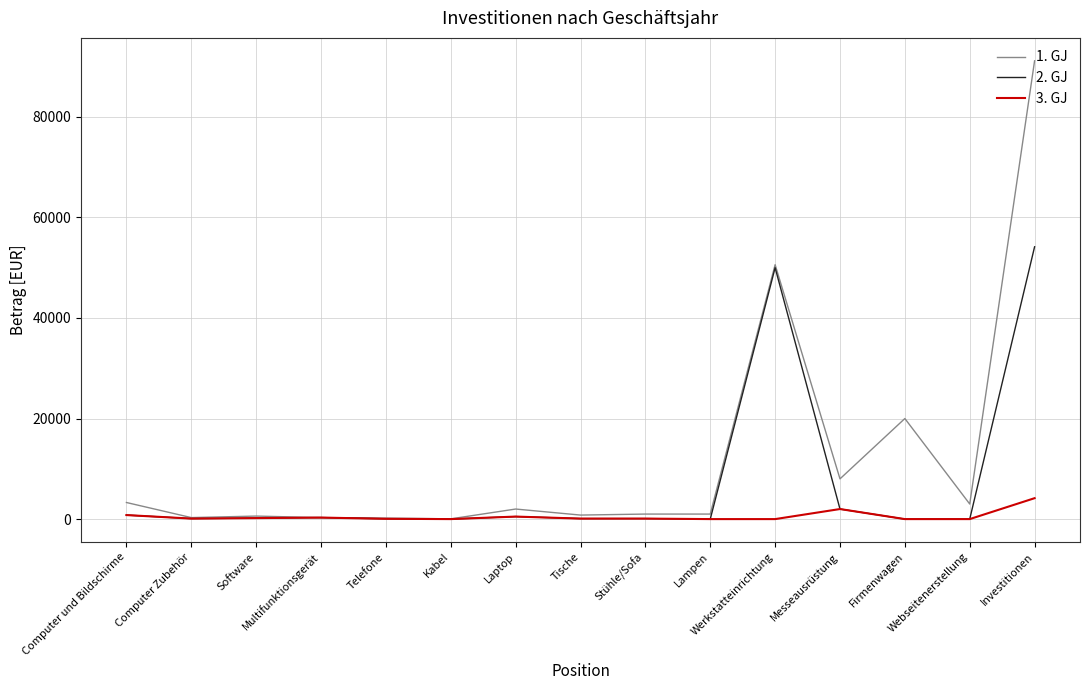

At which category is the sum across all series the highest?

Investitionen